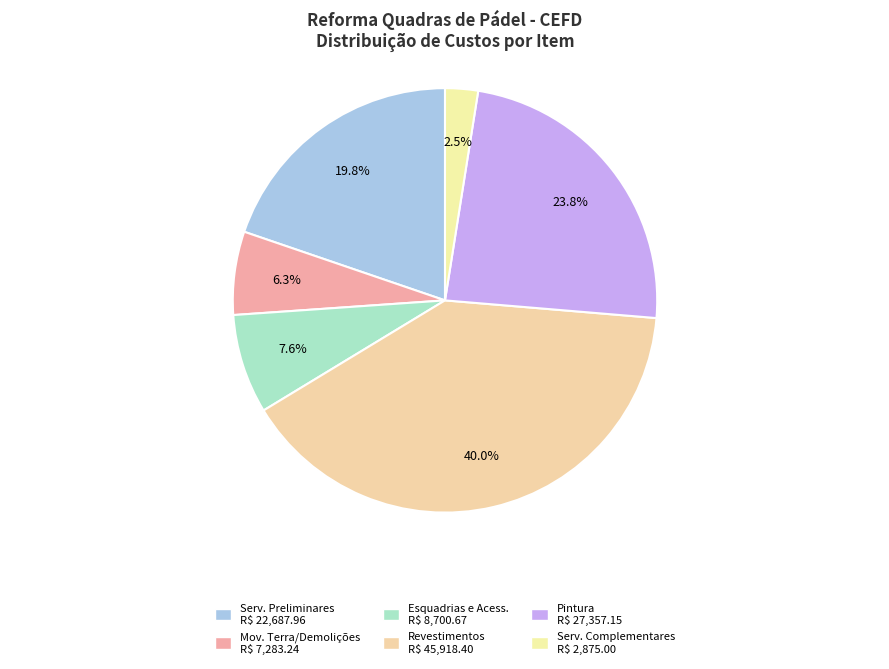

Is there any slice that represents more than half of the pie?

No